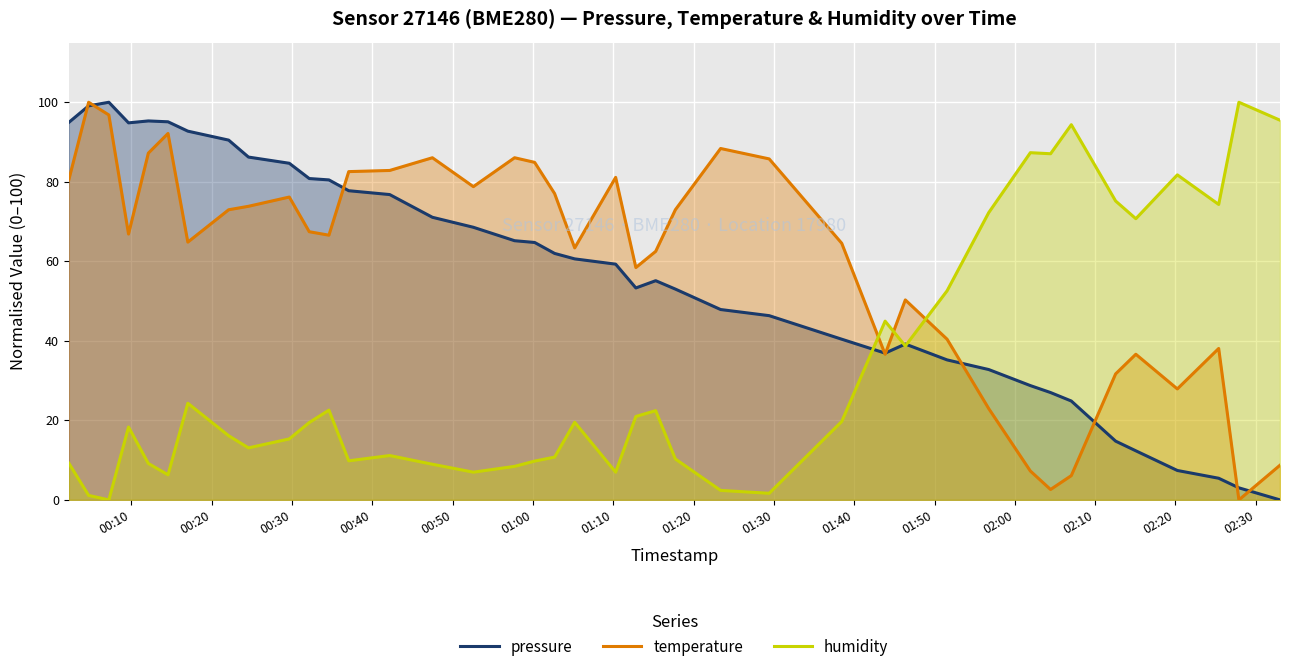

What is the greatest value displayed?

100.0